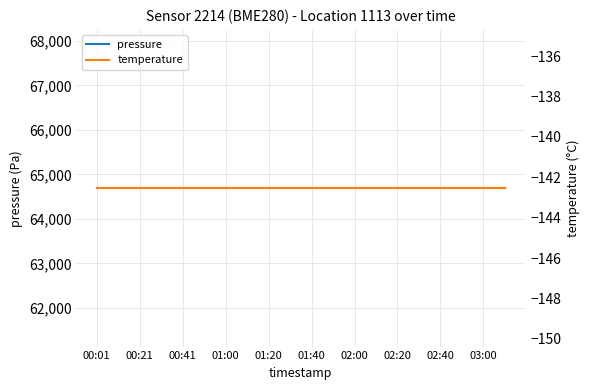

Reading left to right, transcribe all the data shown in this chart.

pressure: 64690.8	64690.8	64690.8	64690.8	64690.8	64690.8	64690.8	64690.8	64690.8	64690.8	64690.8	64690.8	64690.8	64690.8	64690.8	64690.8	64690.8	64690.8	64690.8	64690.8
temperature: -142.5	-142.5	-142.5	-142.5	-142.5	-142.5	-142.5	-142.5	-142.5	-142.5	-142.5	-142.5	-142.5	-142.5	-142.5	-142.5	-142.5	-142.5	-142.5	-142.5